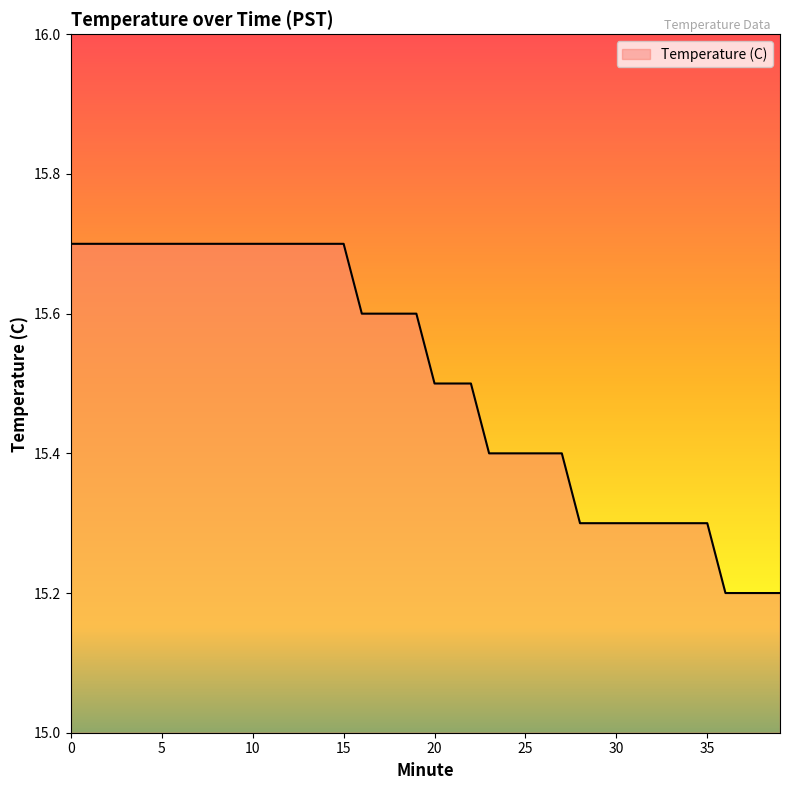

What is the minimum value shown in the chart?

15.2